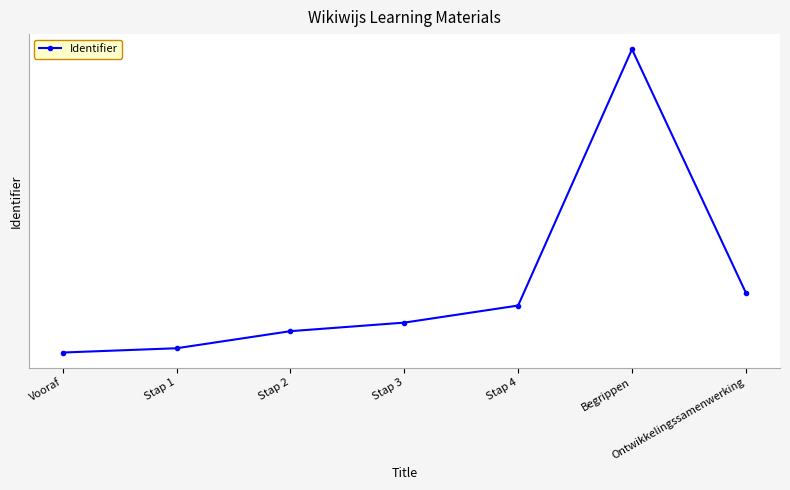

At which category does the data reach its first local peak?

Begrippen